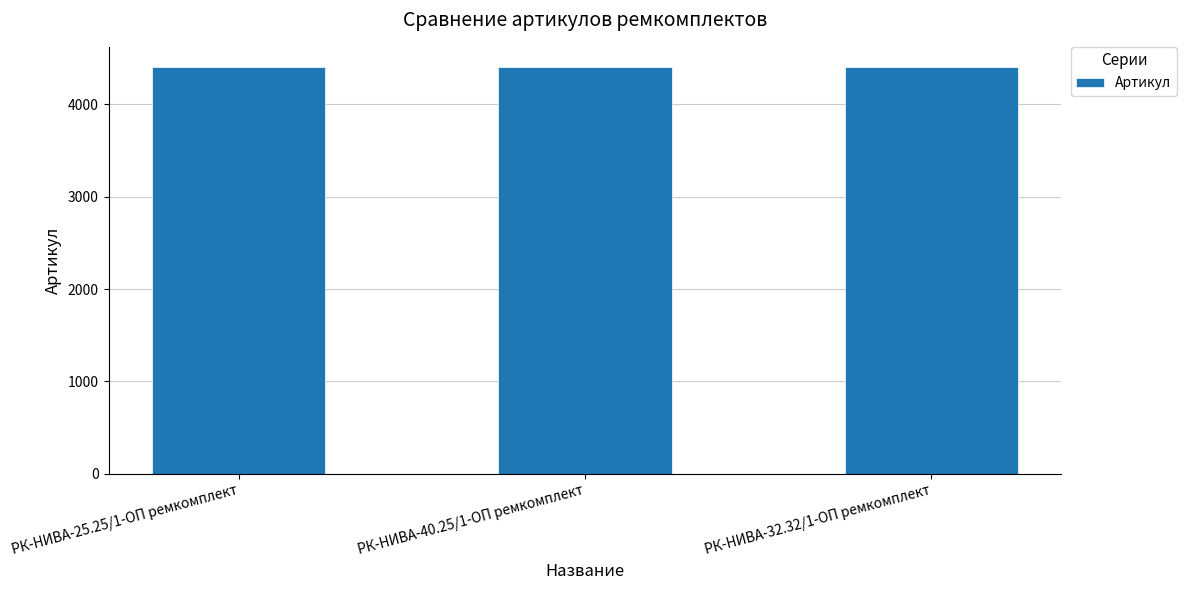

What is the difference between the maximum and minimum values?

2